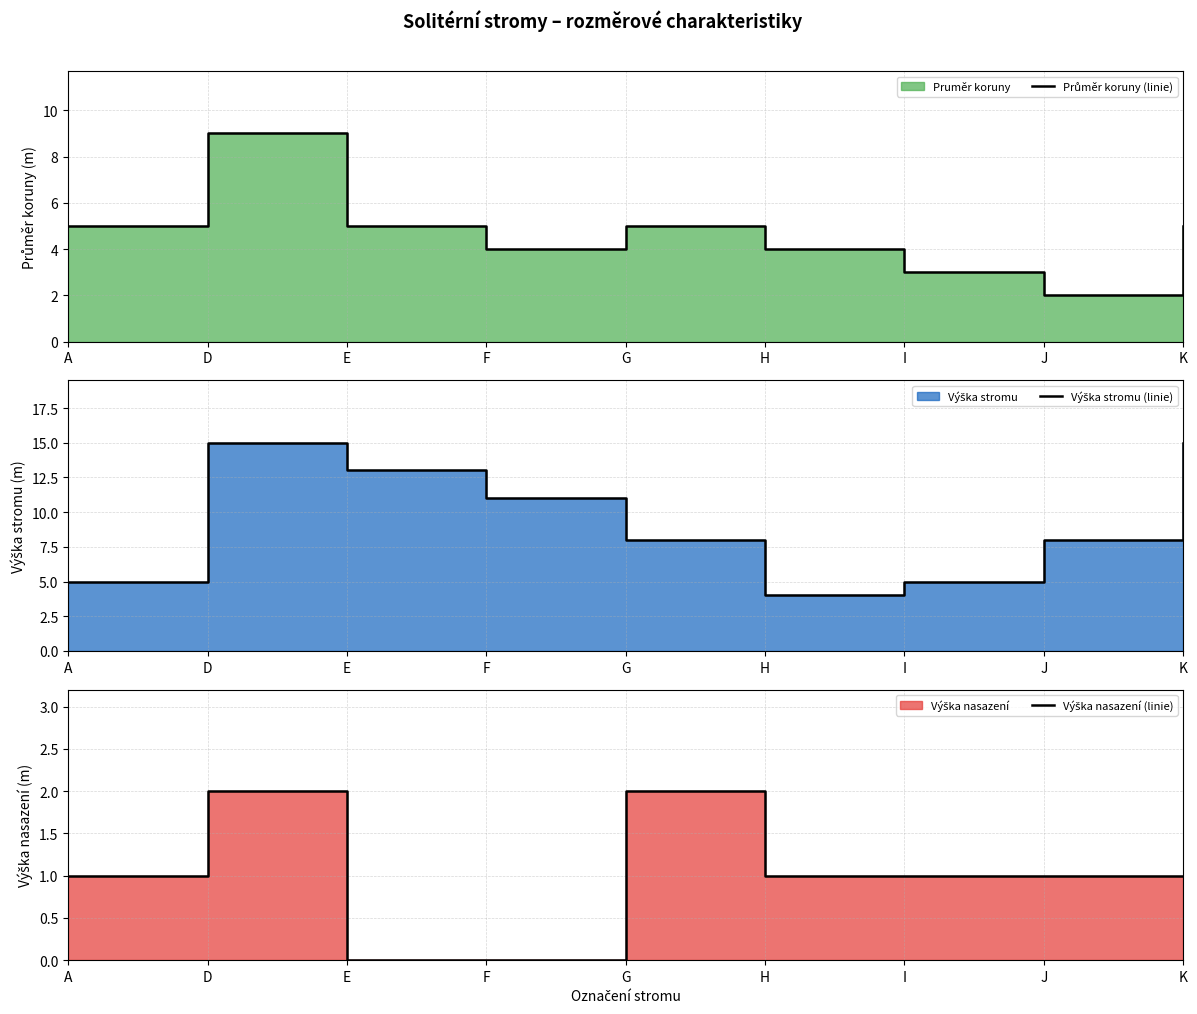

Which series has the widest spread of values?

Výška stromu (linie)